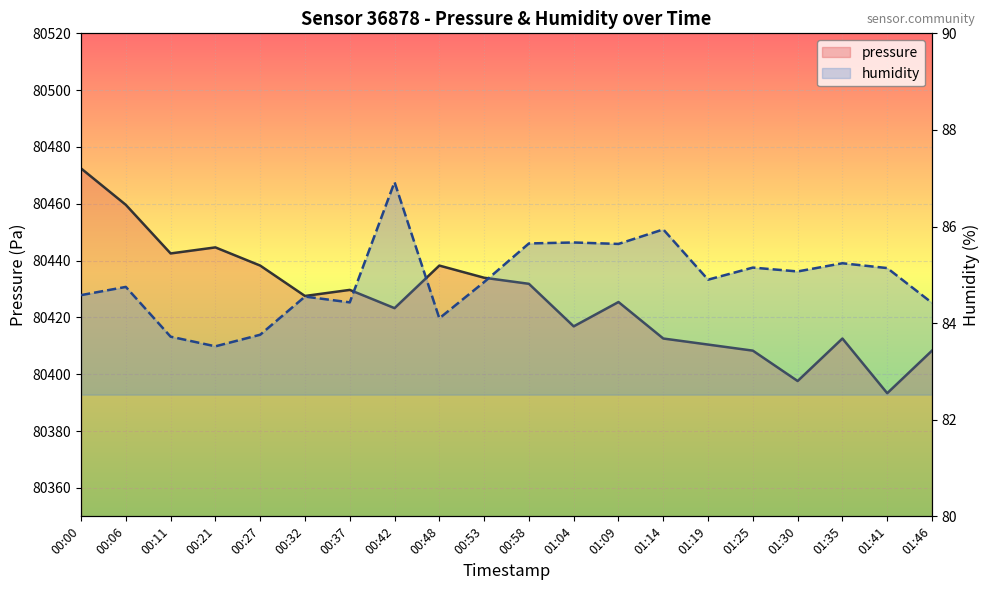

The value of humidity at 01:41 is 85.1. True or false?

True